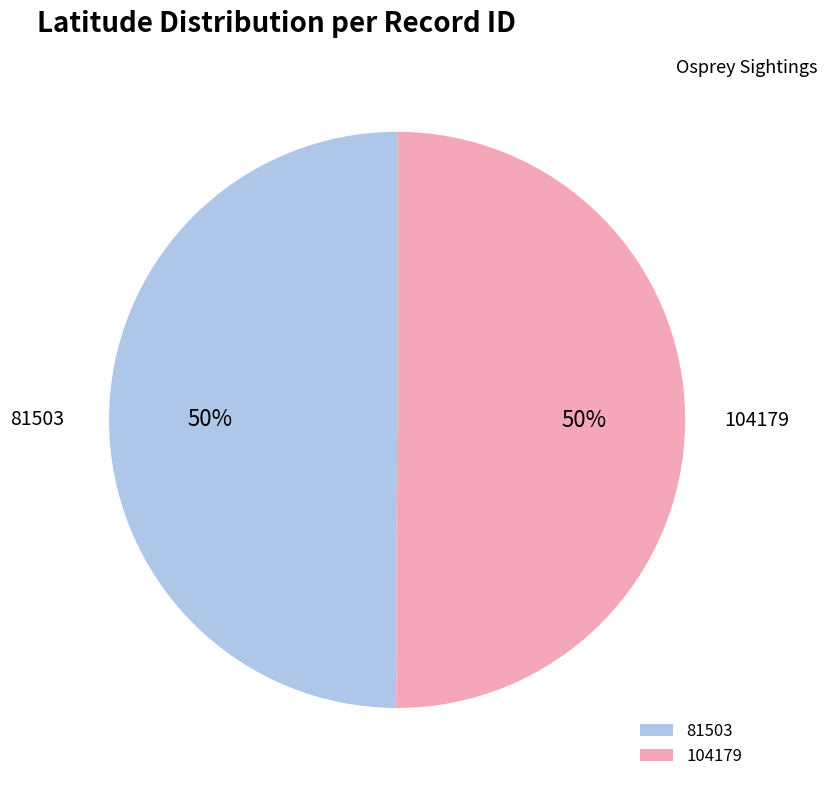

What percentage is the 104179 slice, to the nearest percent?

50%